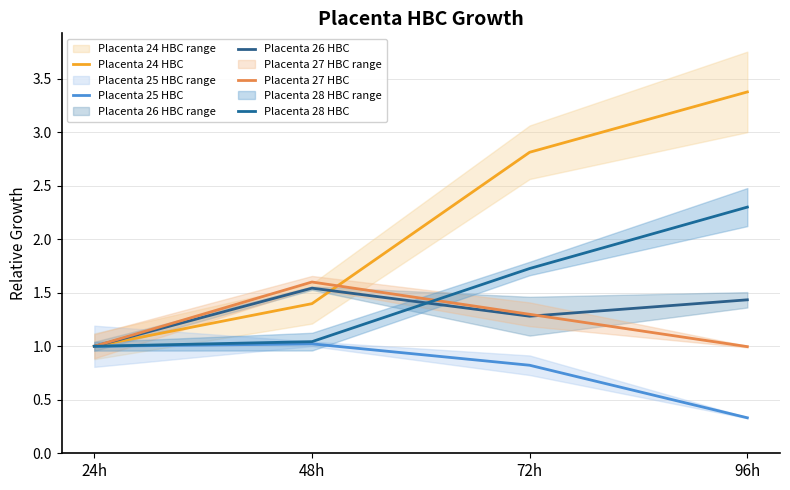

Between 48h and 96h, which series saw the biggest shift?

Placenta 24 HBC